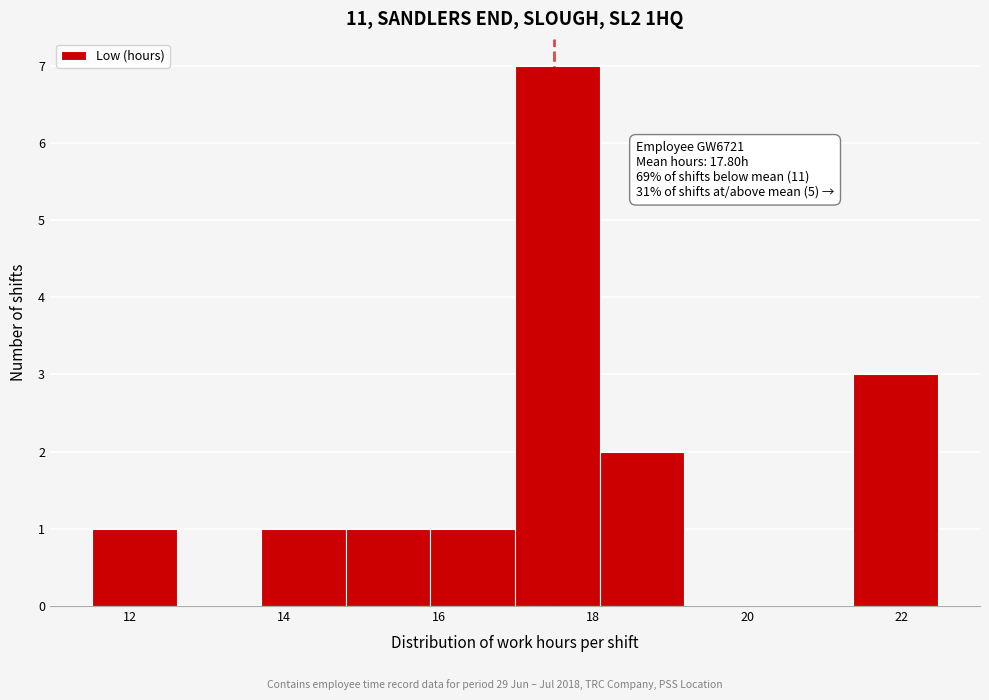

Over which range of the x-axis is the bar tallest?

17.0 to 18.0